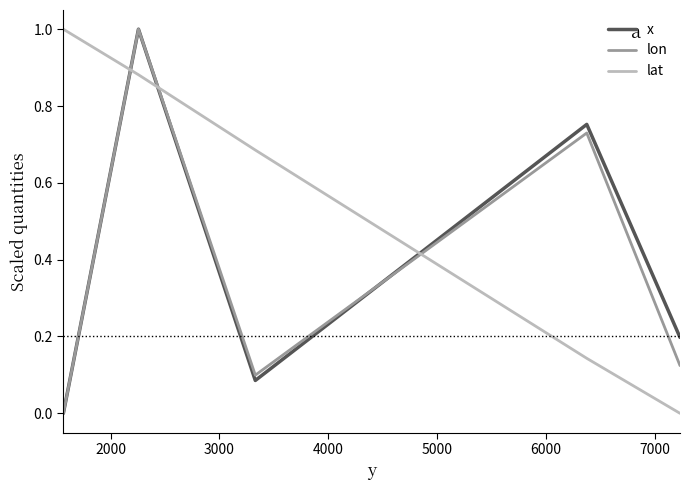

Which series has the largest total across all categories?

lat